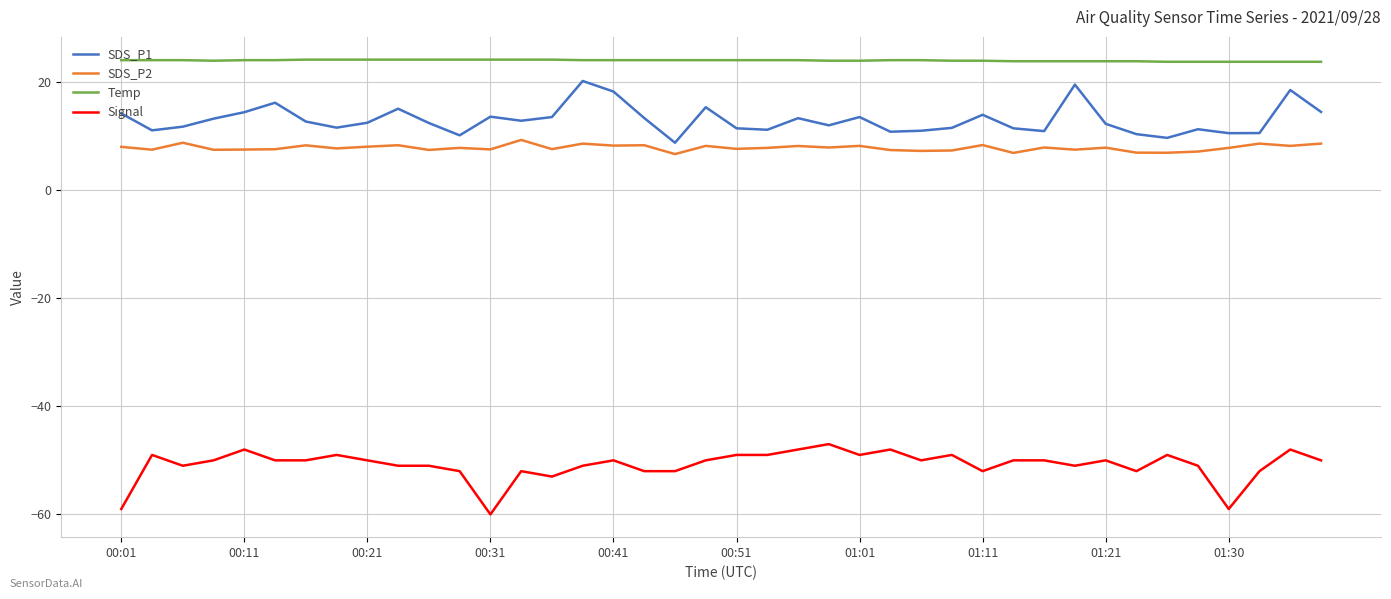

What is the maximum value shown in the chart?

24.1